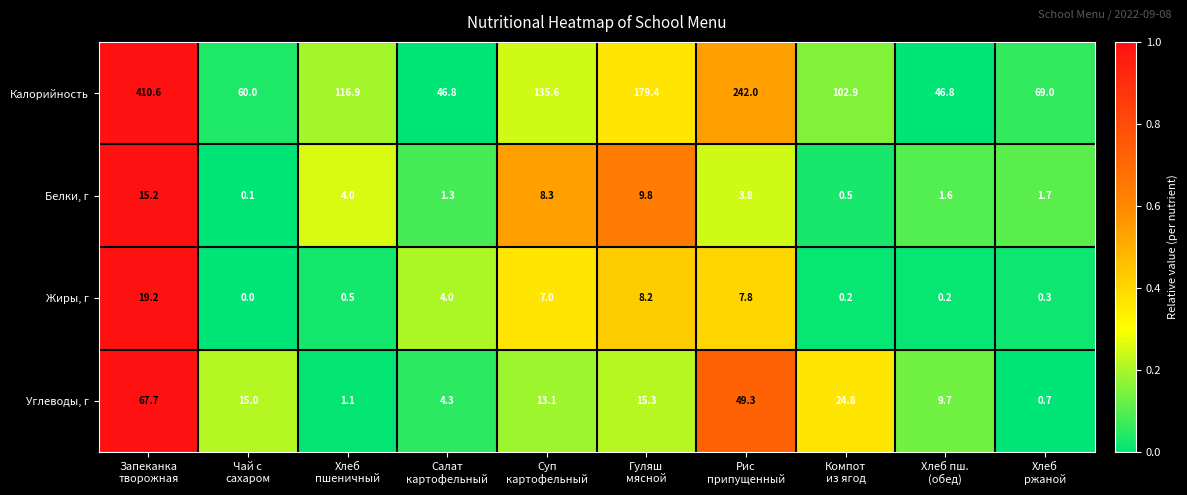

Which series has the largest total across all categories?

Калорийность